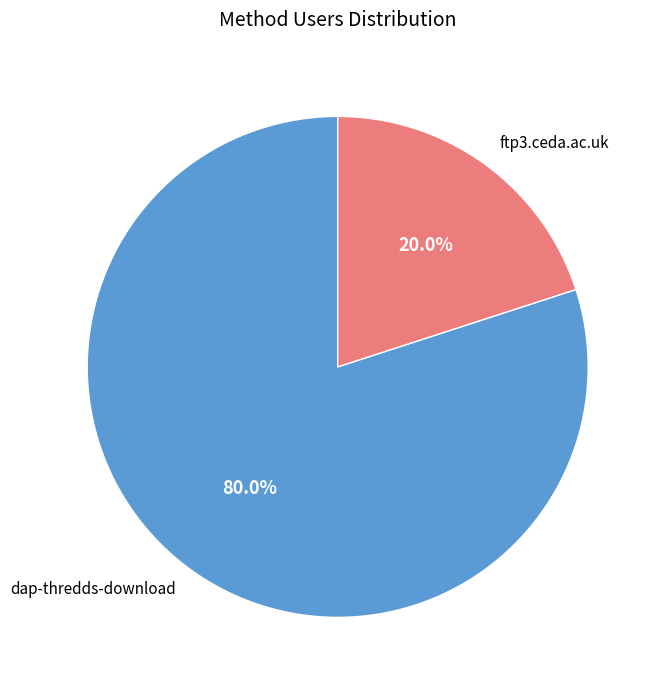

The ftp3.ceda.ac.uk slice represents 20% of the pie. True or false?

True